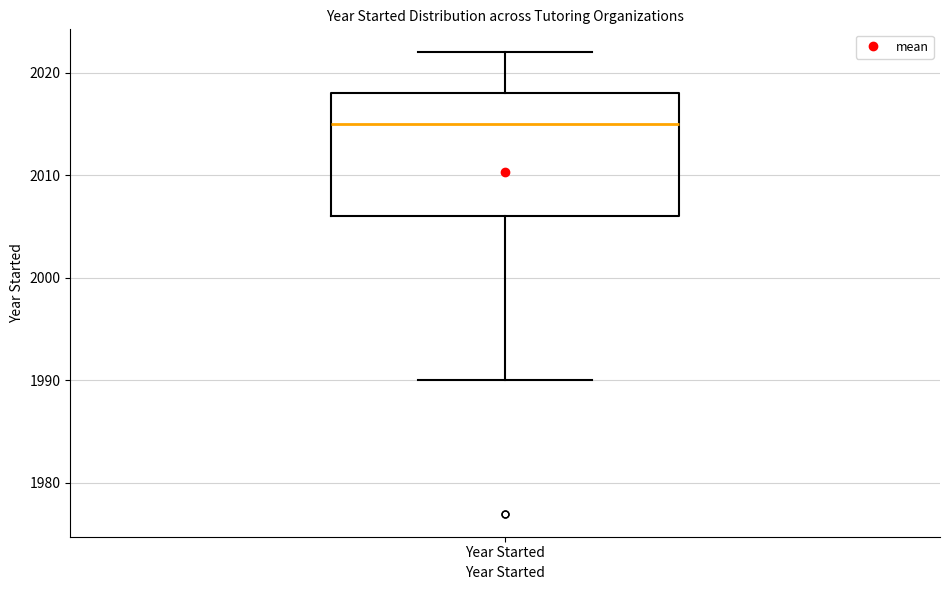

Transcribe this box plot: give where the median line is, the range the box spans, and where the two whiskers end, as read against the y-axis. The values are not printed on the chart, so give them approximately, as read against the axis.

median 2015, box 2006 to 2018, whiskers 1990 to 2022